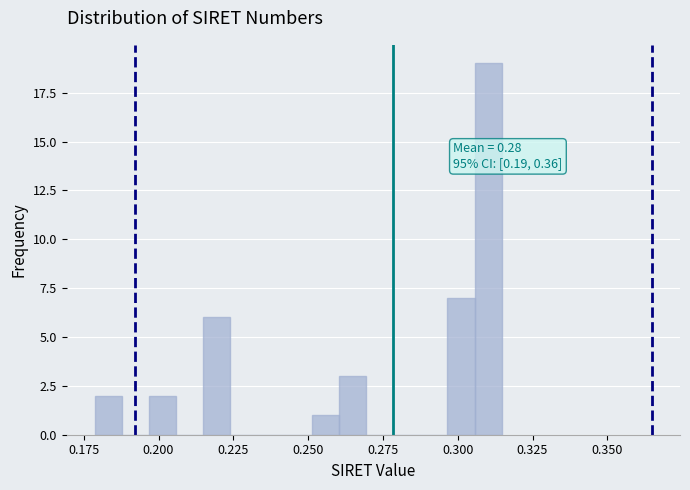

Around what value on the x-axis is the tallest bar? Give the approximate position of its centre, as read against the axis.

0.310